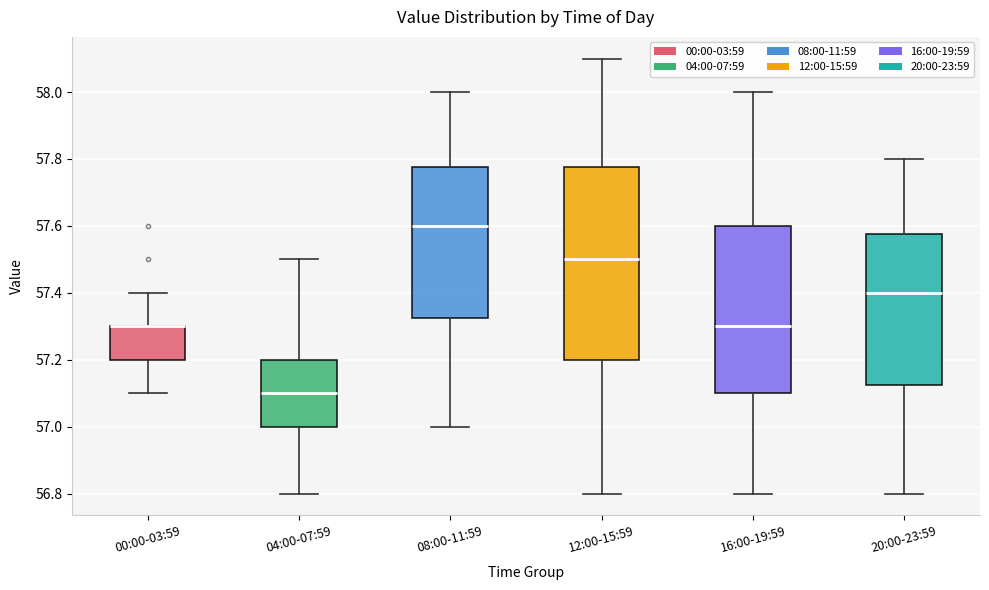

Reading left to right, read every box against the y-axis: the position of its median line, the range the box covers, and the ends of its whiskers. The values are not printed on the chart, so give them approximately, as read against the axis.

00:00-03:59: median 57.30 (drawn on the box's upper edge), box 57.20 to 57.30, whiskers 57.10 to 57.40
04:00-07:59: median 57.10, box 57.00 to 57.20, whiskers 56.80 to 57.50
08:00-11:59: median 57.60, box 57.32 to 57.78, whiskers 57.00 to 58.00
12:00-15:59: median 57.50, box 57.20 to 57.78, whiskers 56.80 to 58.10
16:00-19:59: median 57.30, box 57.10 to 57.60, whiskers 56.80 to 58.00
20:00-23:59: median 57.40, box 57.12 to 57.58, whiskers 56.80 to 57.80